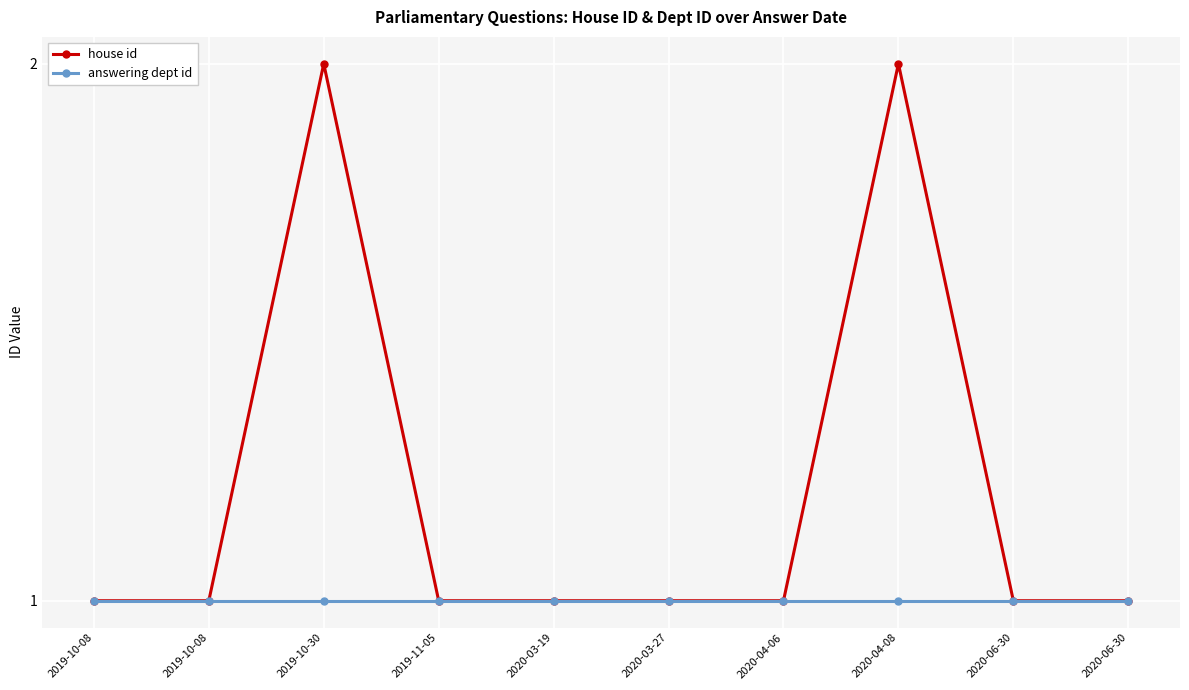

Which series has the largest total across all categories?

house id